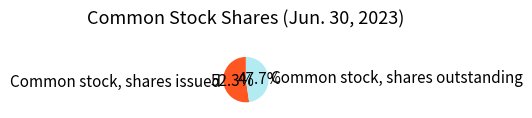

Which category accounts for the majority?

Common stock, shares issued